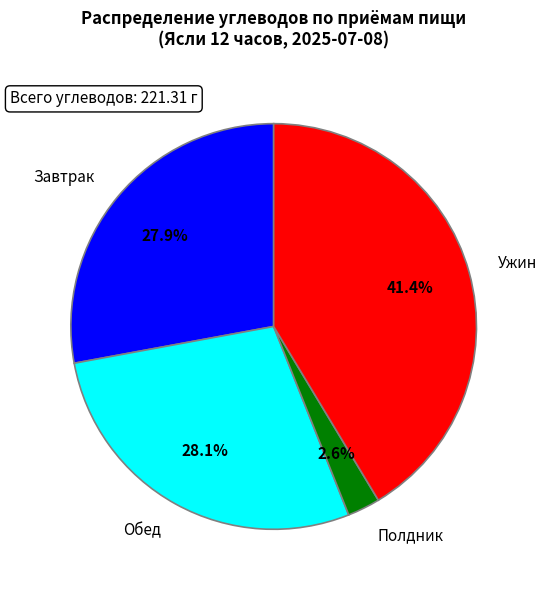

What percentage is the Обед slice, to the nearest percent?

28%